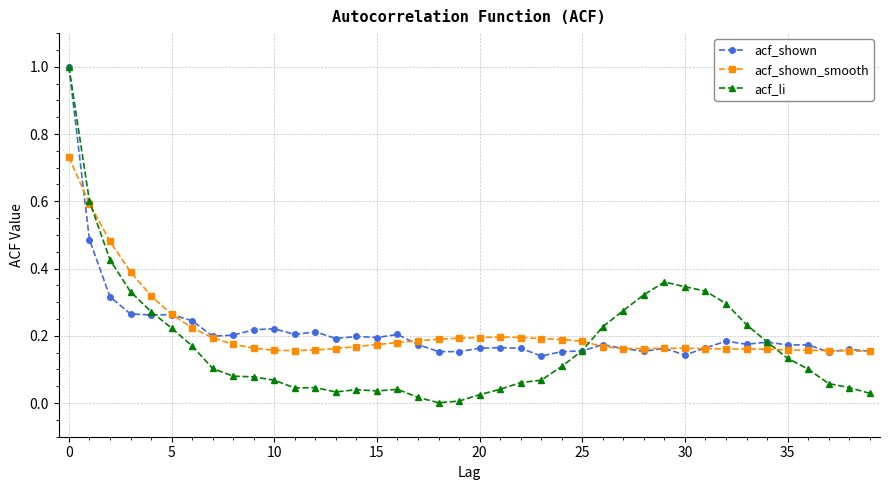

Which series has the widest spread of values?

acf_li